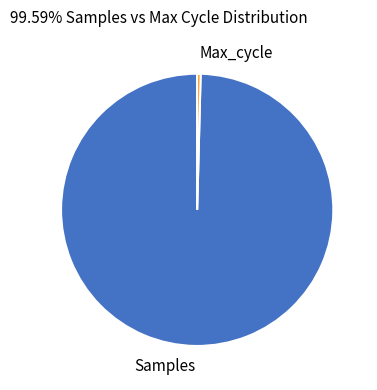

Is there any slice that represents more than half of the pie?

Yes